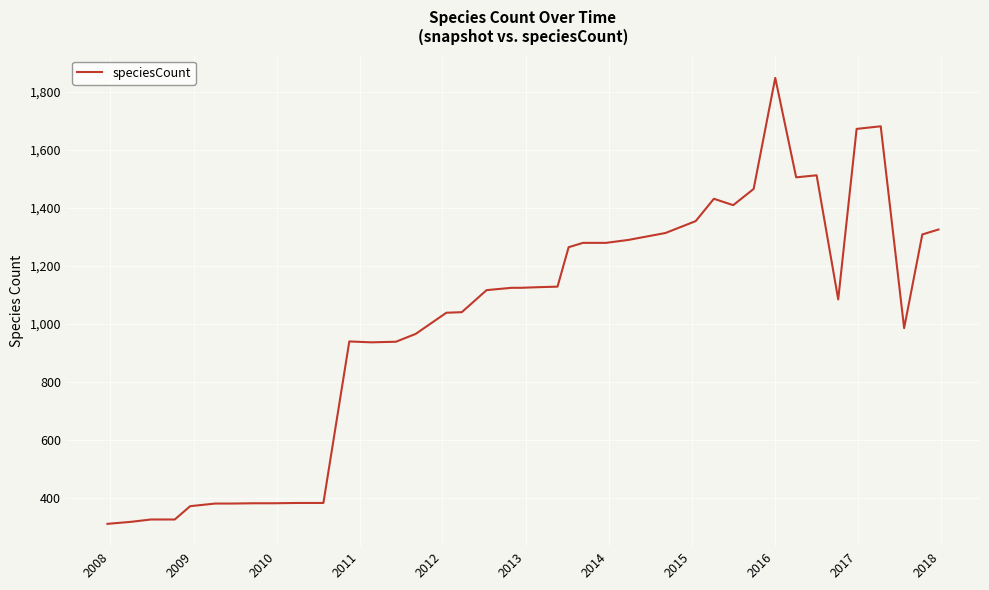

What is the difference between the maximum and minimum values?

1538